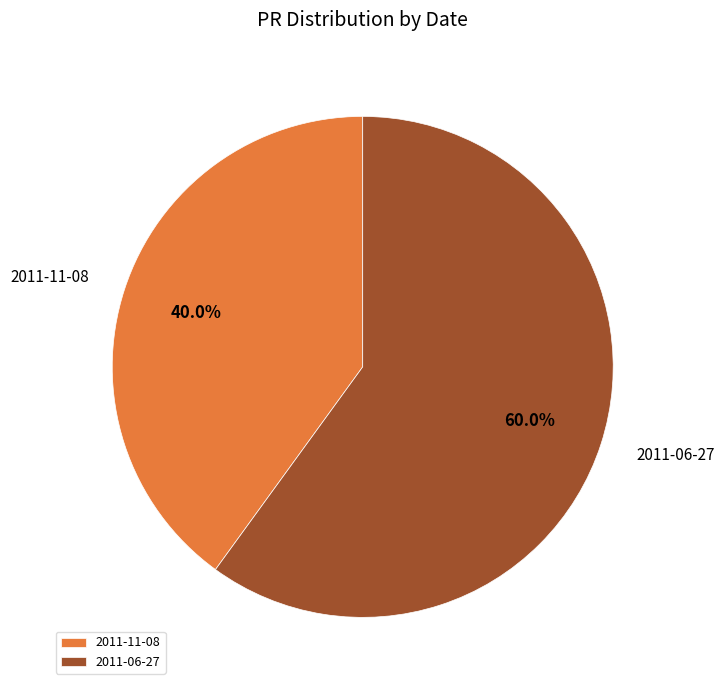

How many slices are in this pie chart?

2